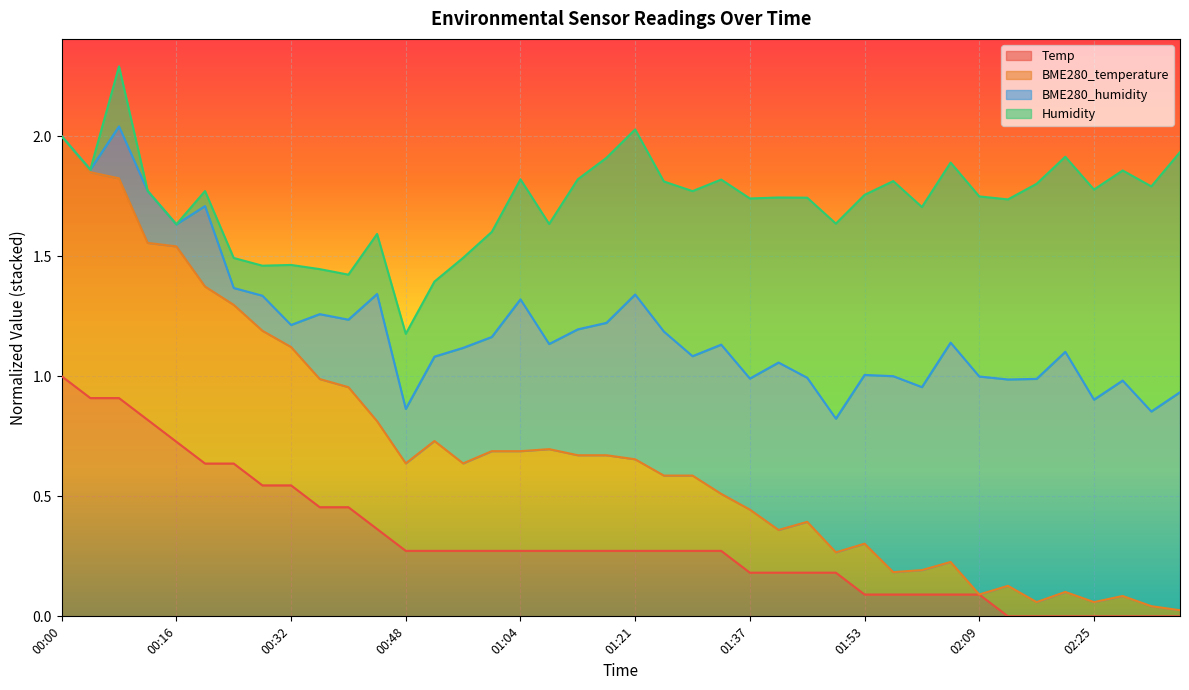

True or false: BME280_temperature and Temp cross at least once.

False